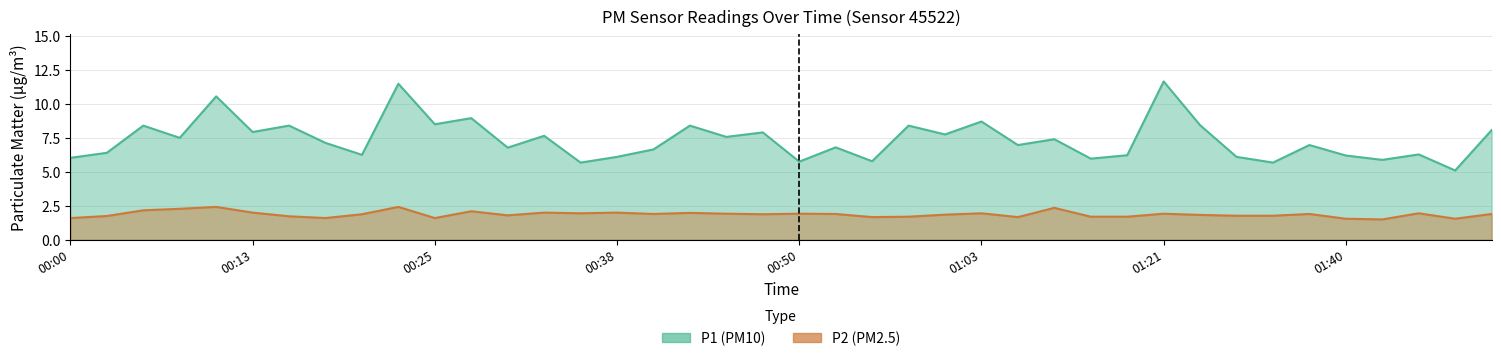

How many lines are shown in the chart?

2